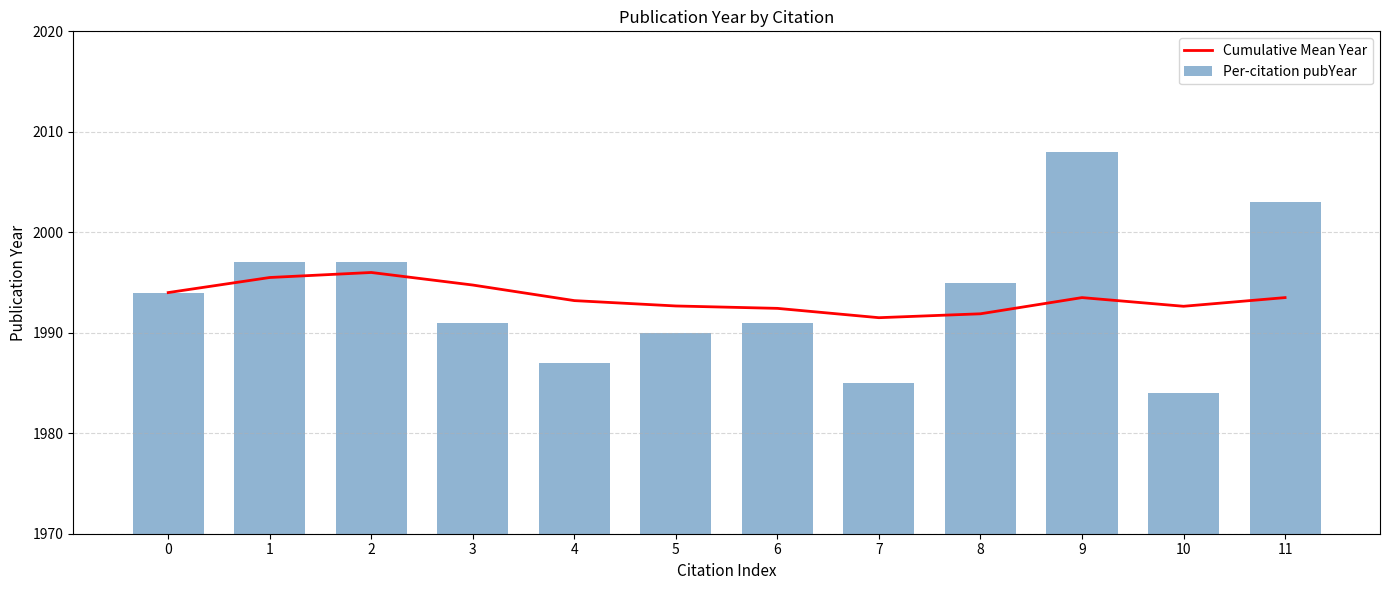

At which category is the sum across all series the highest?

9